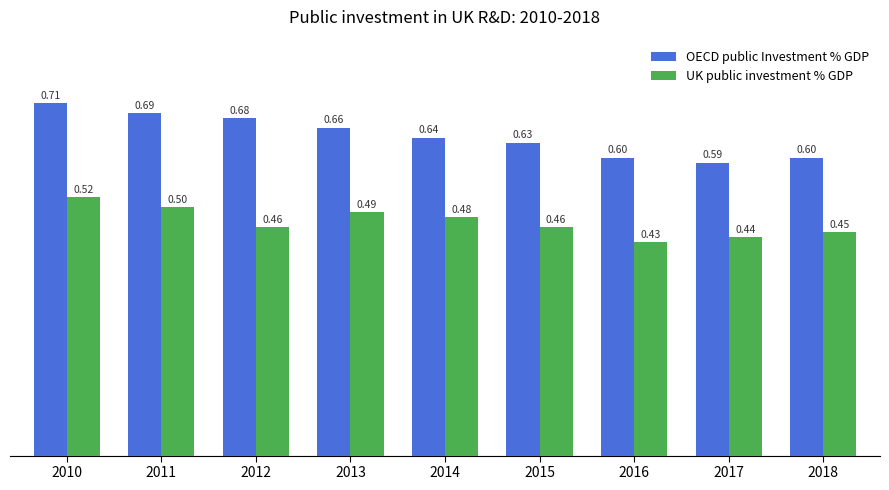

Count the UK public investment % GDP values in the range 0 to 1.

9